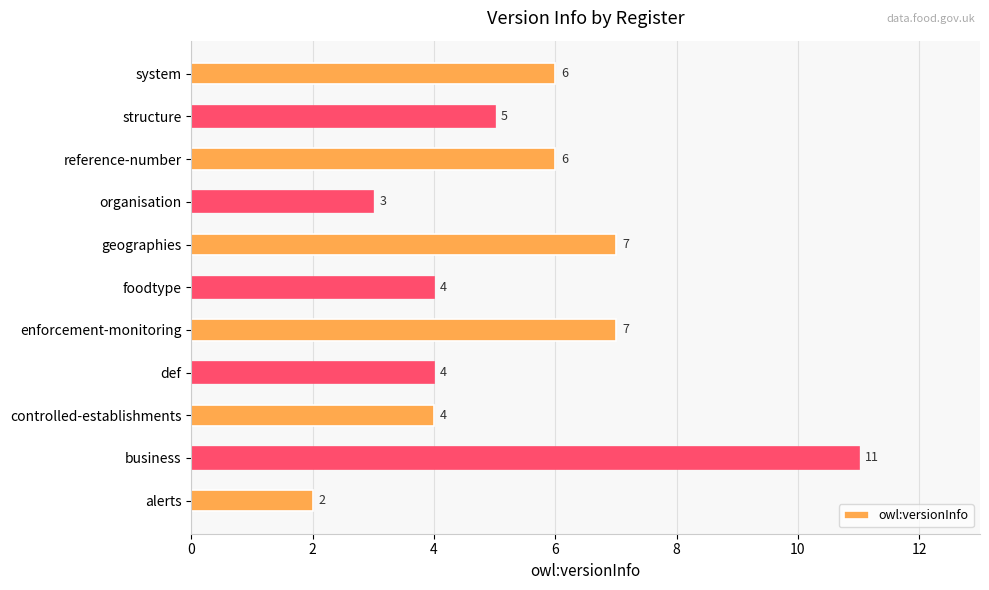

Approximately how many times larger is the value at controlled-establishments compared to organisation?

1.3